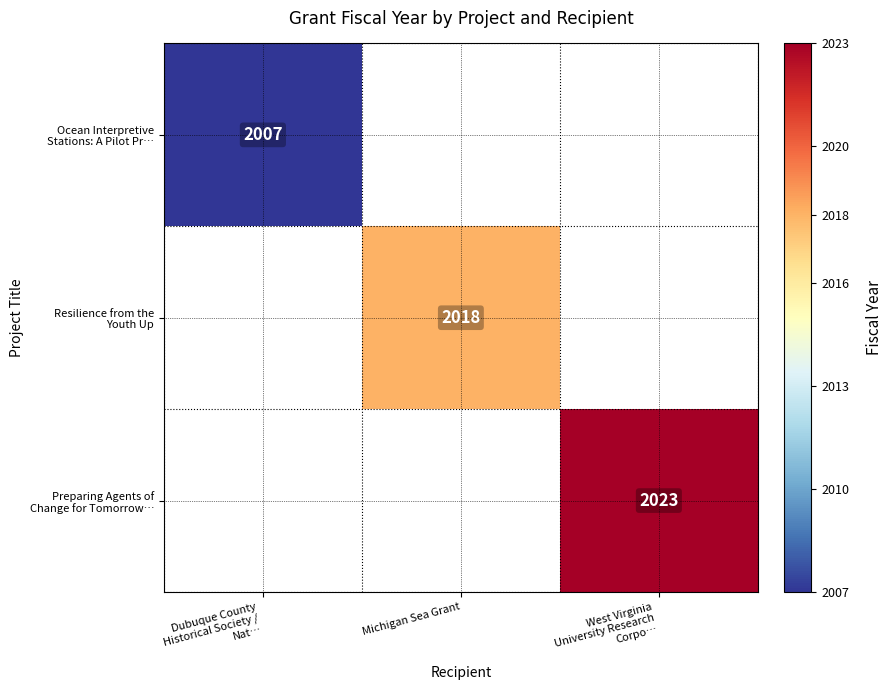

List the series in order of their peak value, lowest first.

Ocean Interpretive Stations: A Pilot Pr…, Resilience from the Youth Up, Preparing Agents of Change for Tomorrow…